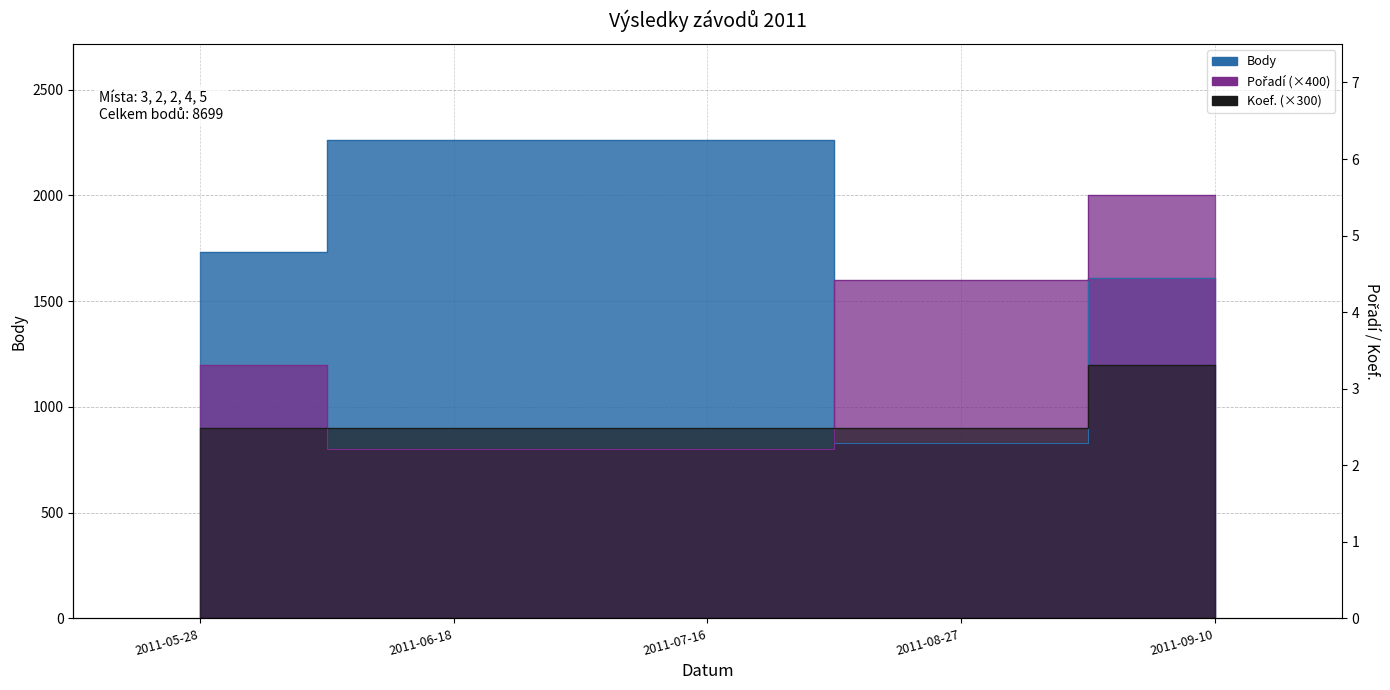

What value does the Pořadí series have at 2011-05-28?

1200